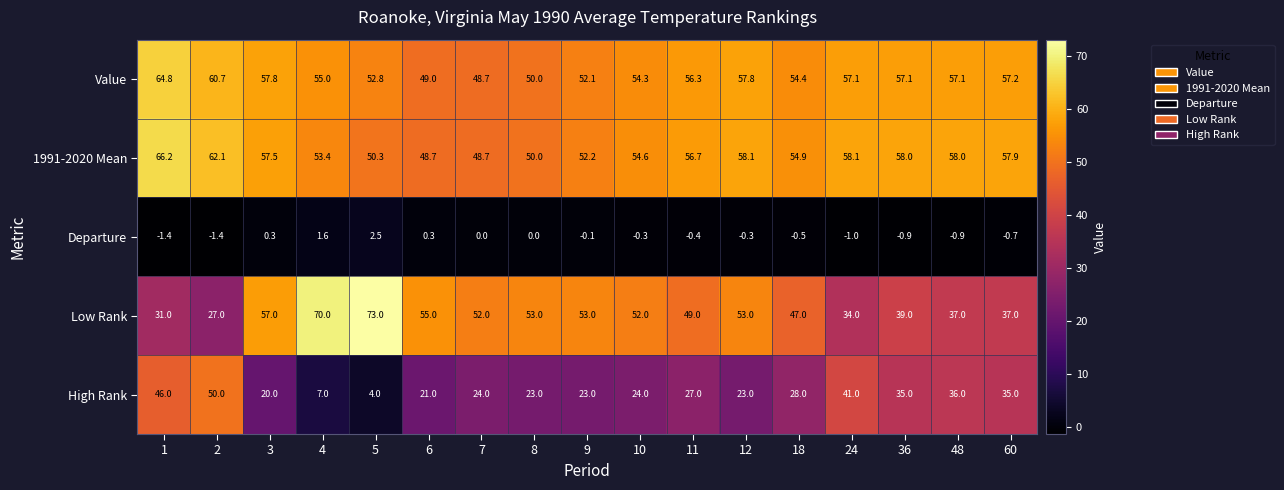

What is the sum of all High Rank values?

467.0